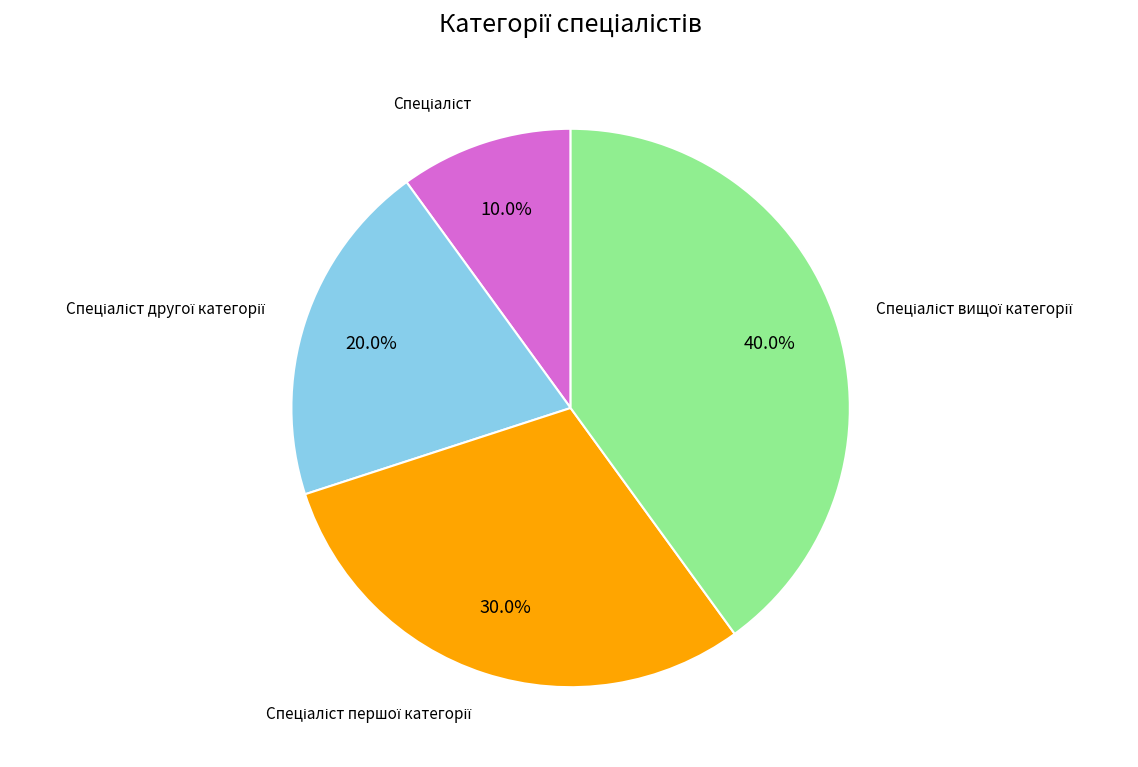

Is there a majority slice in this chart?

No